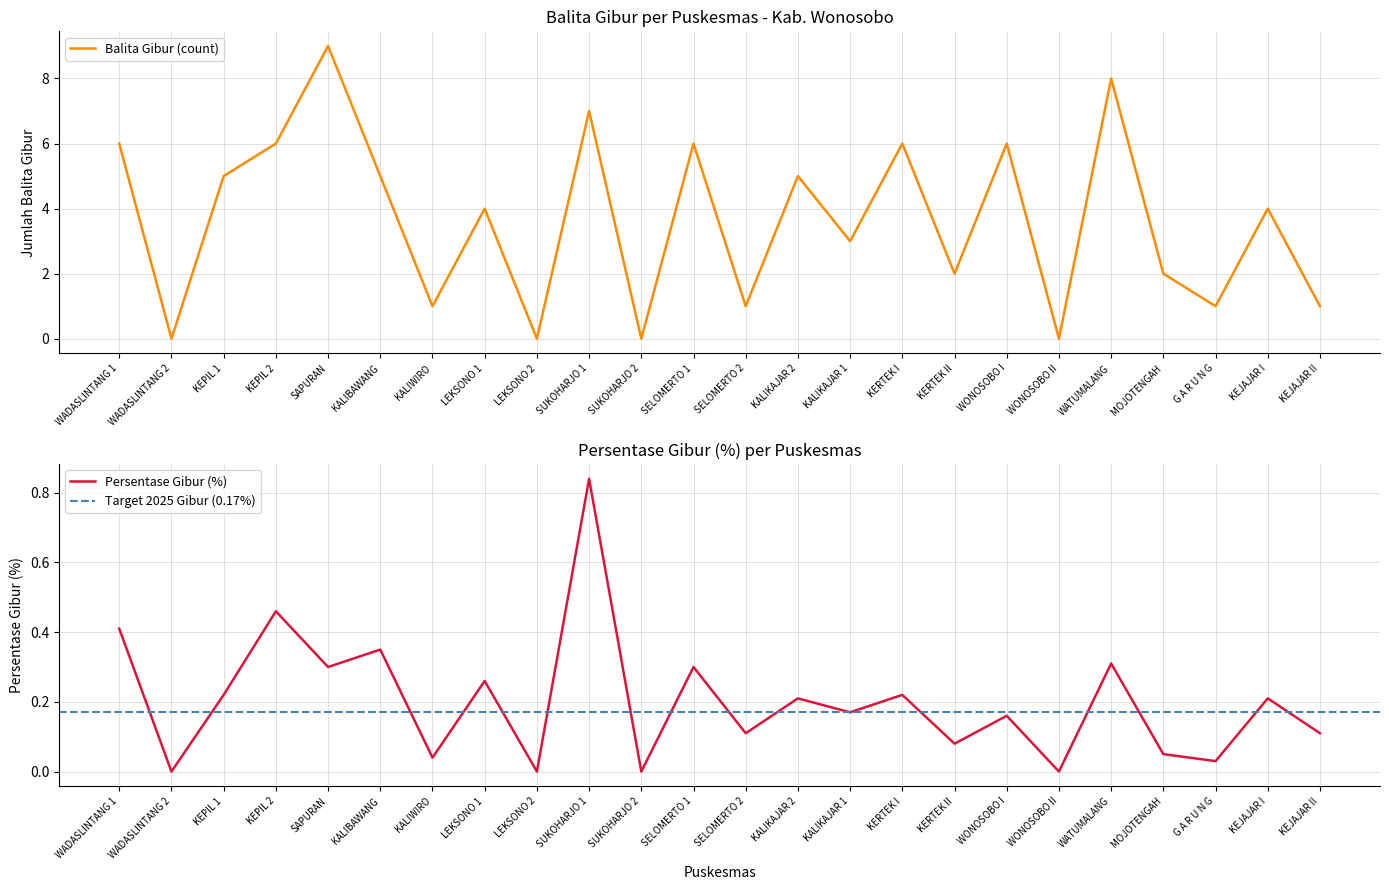

Rank the series by their maximum value, from lowest to highest.

Persentase Gibur (%), Balita Gibur (count)